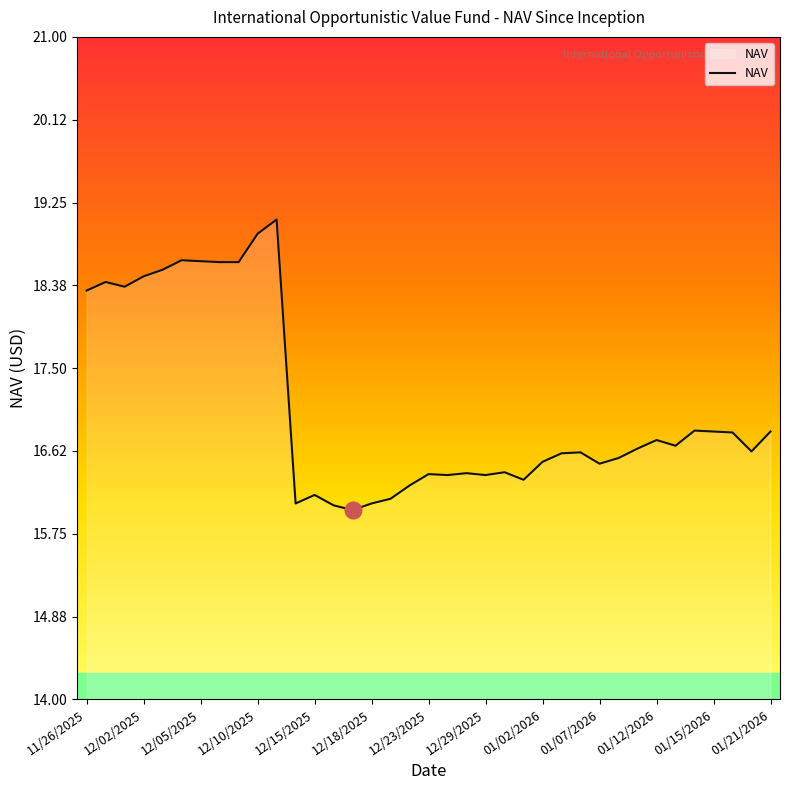

What is the greatest value displayed?

19.1